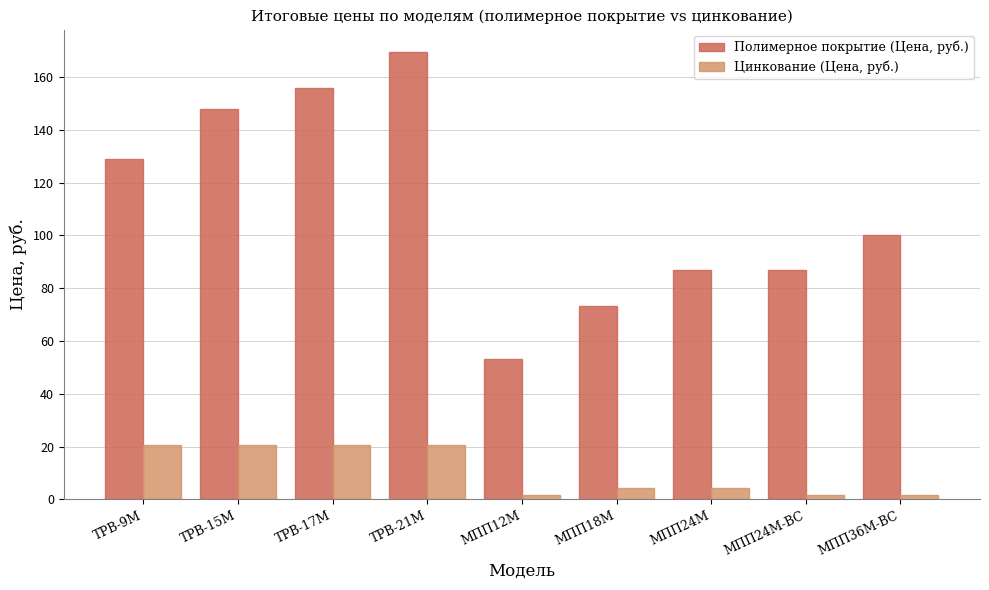

What is the lowest value of the Цинкование (Цена, руб.) series?

1.6